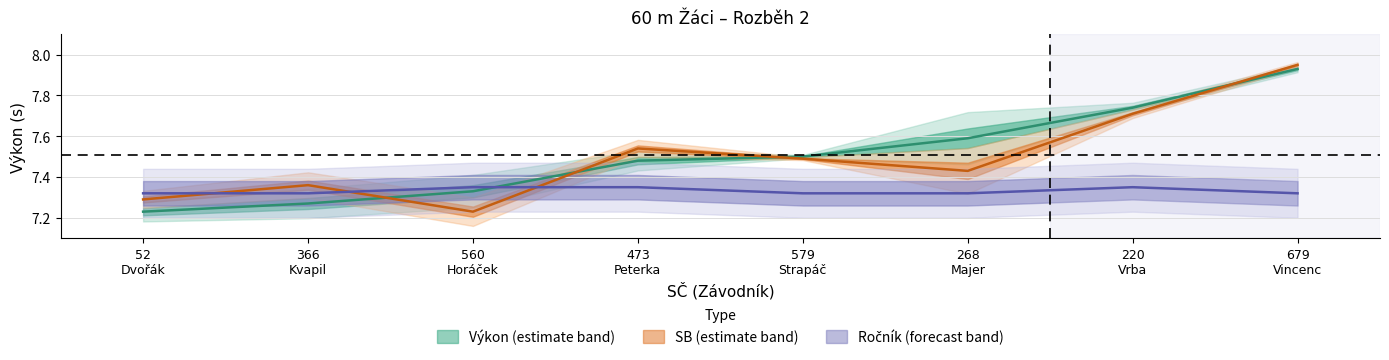

What is the minimum value for SB?

7.2